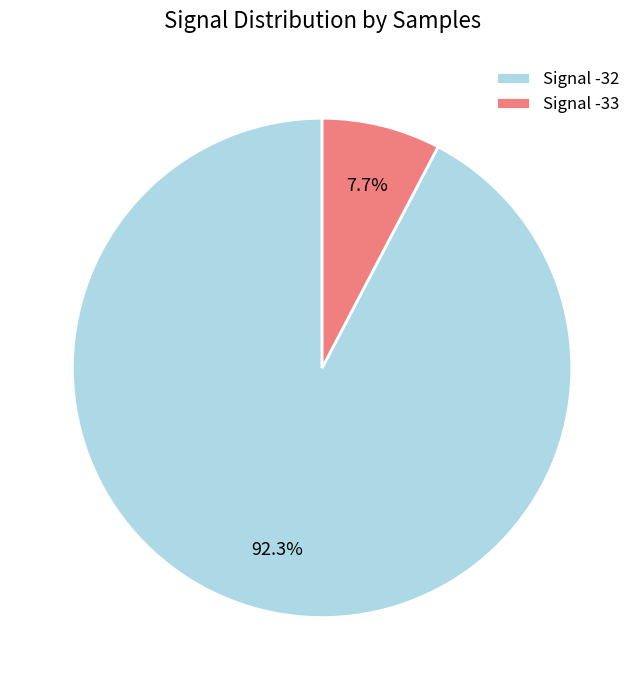

Which slice is the smallest?

Signal -33